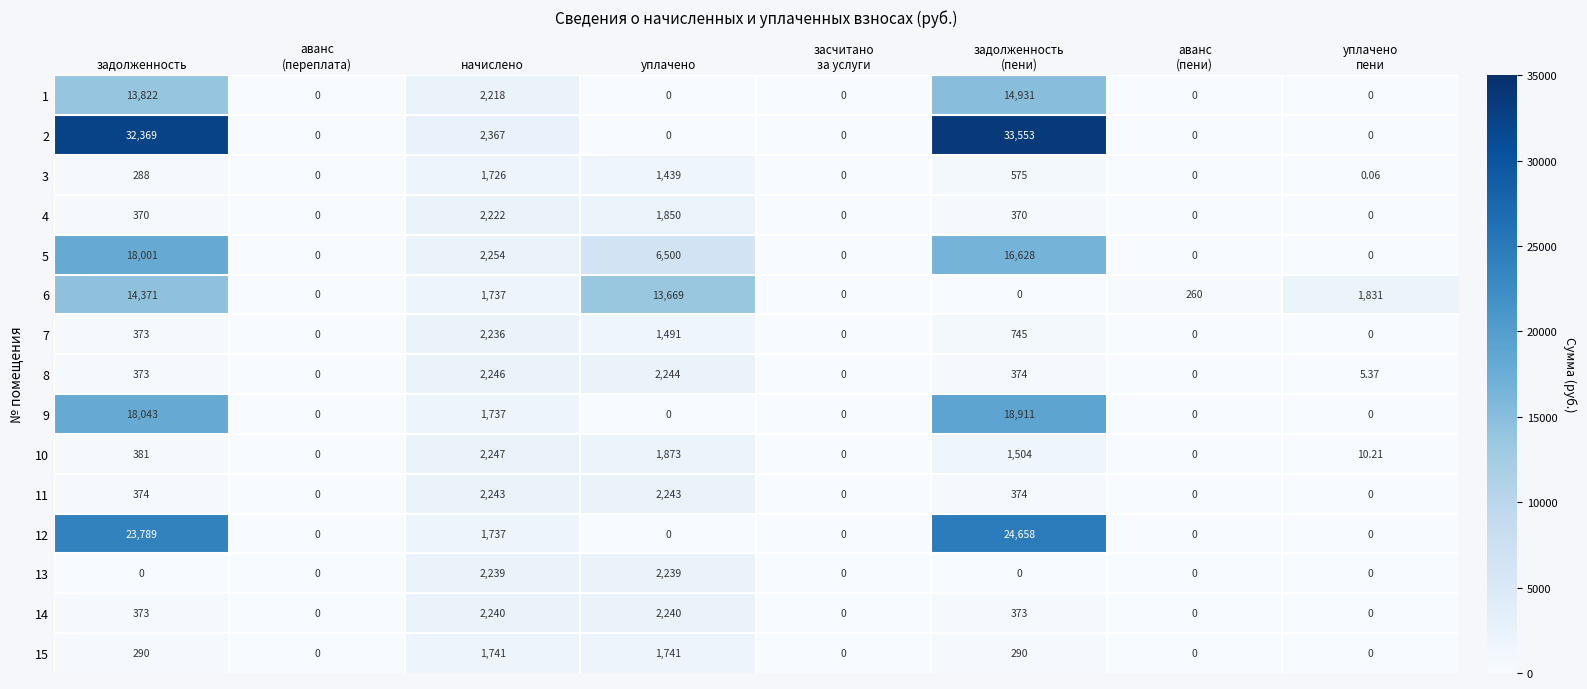

What is the spread (max minus min) of values at уплачено
пени?

1831.0